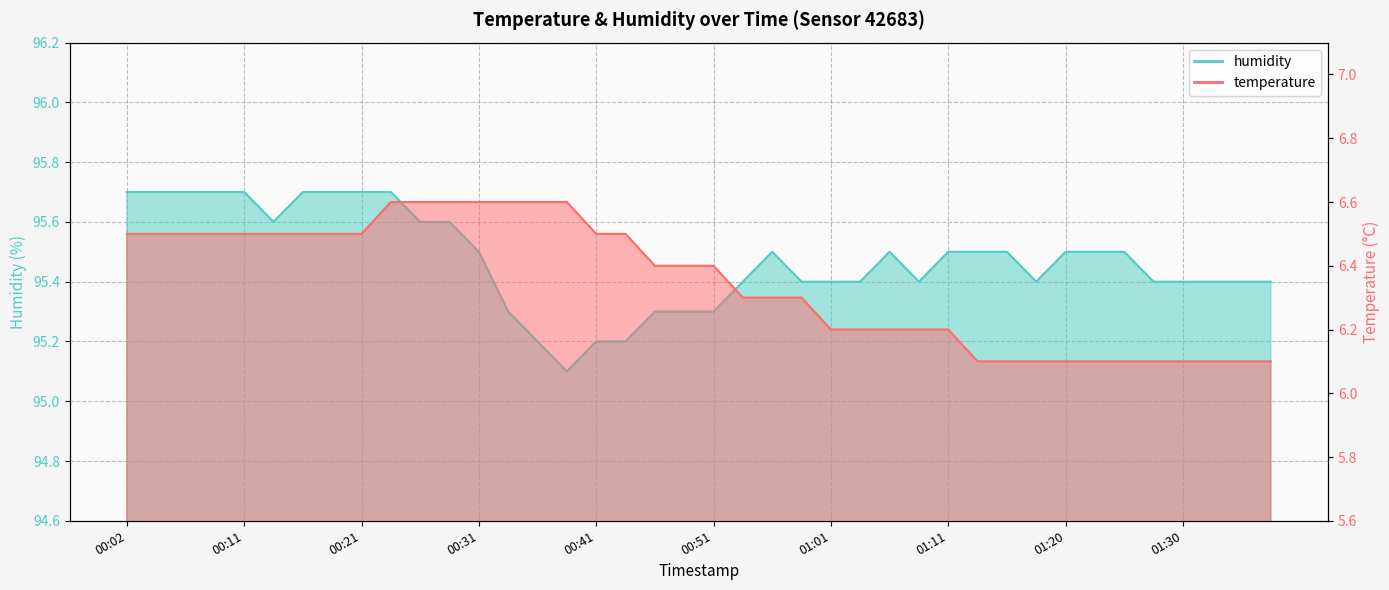

Read the humidity value at 00:09.

95.7